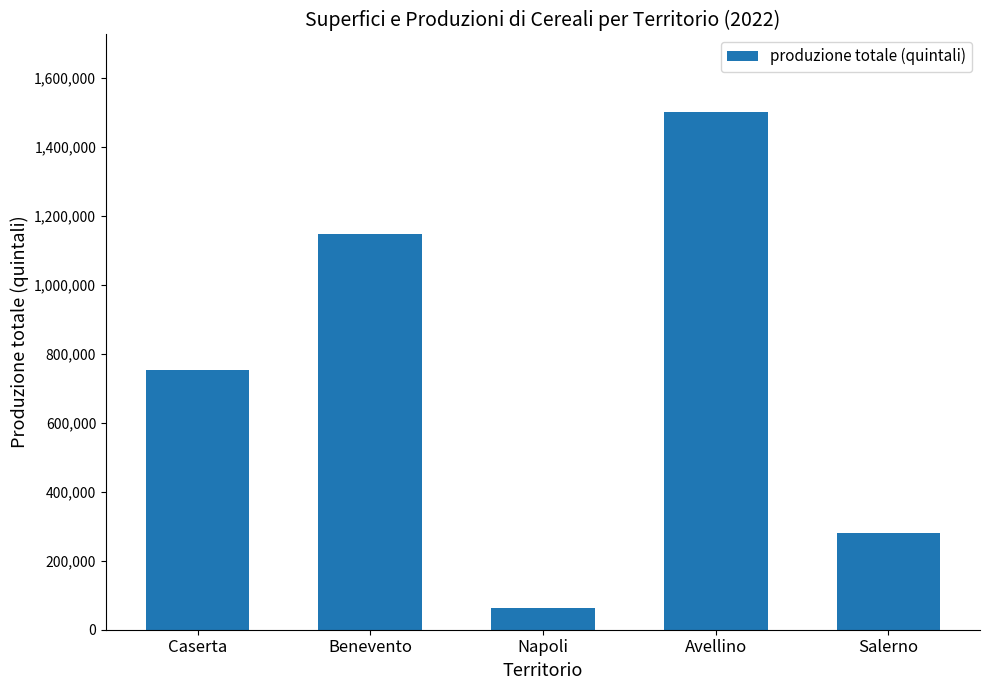

At which category does the chart reach its minimum across all series?

Napoli